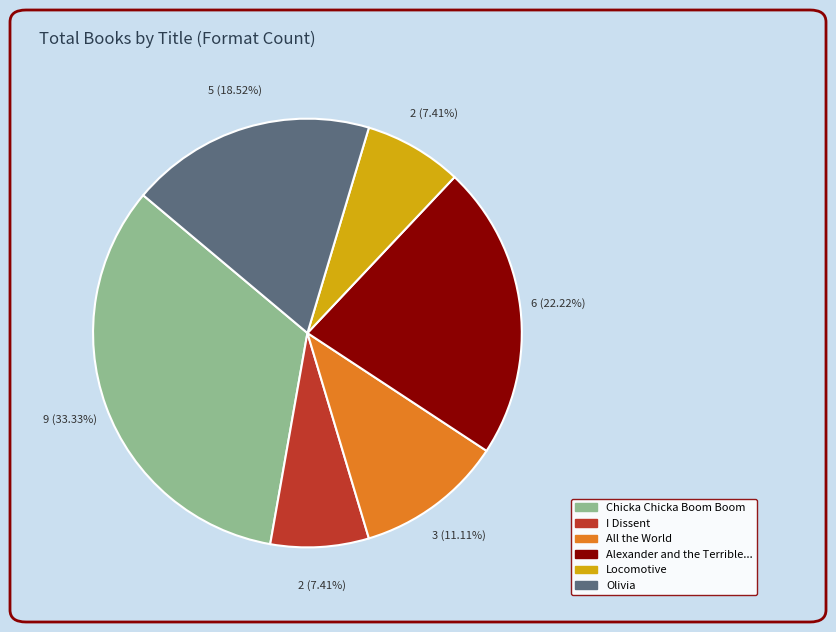

Approximately how many times larger is the value at Alexander and the Terrible... compared to Chicka Chicka Boom Boom?

0.7